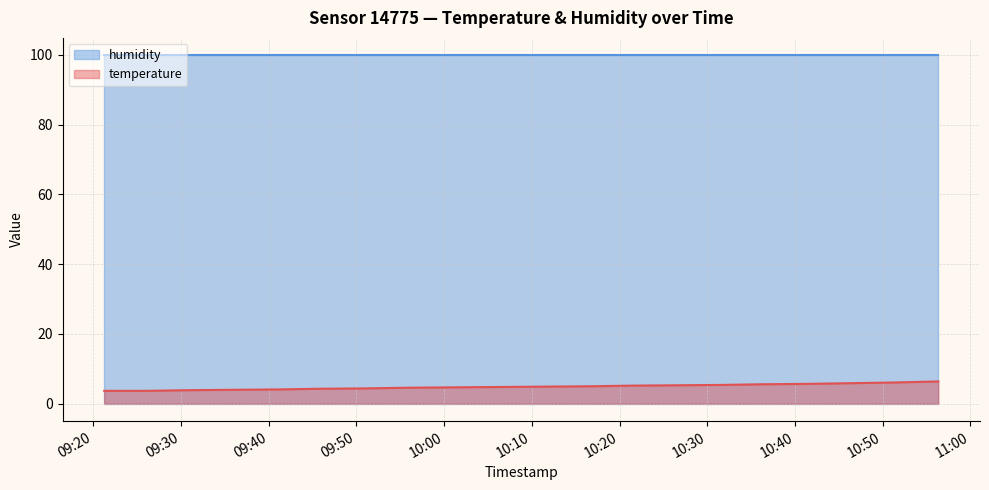

Approximately how many times larger is the value at 2023-01-13T10:16:24 compared to 2023-01-13T09:45:54?

1.2